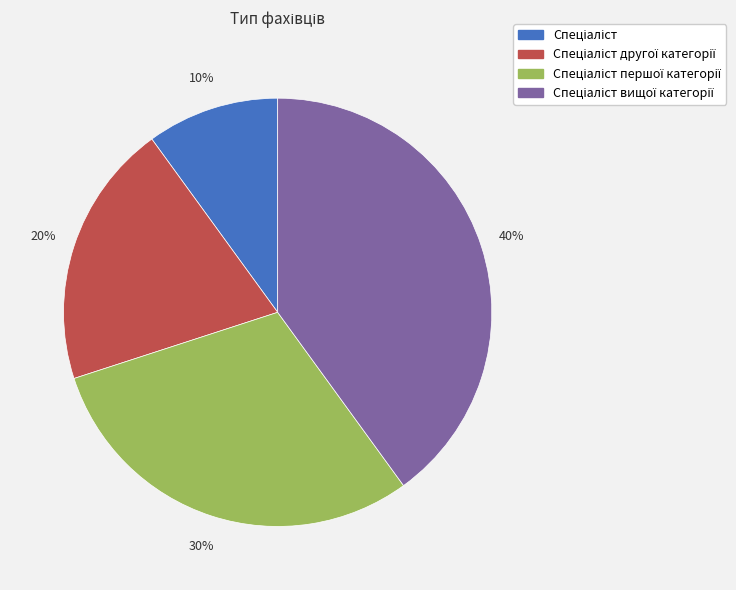

Does any single category account for the majority?

No